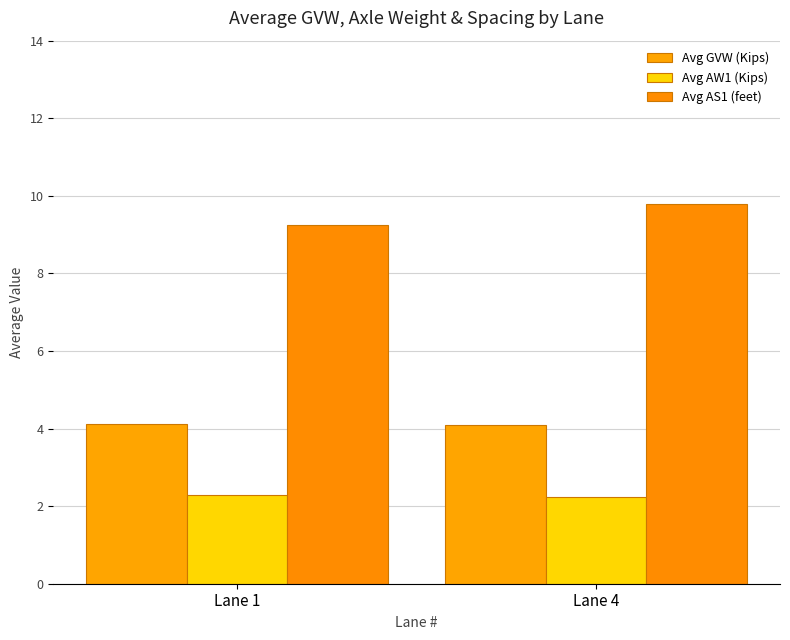

How many groups of bars are there?

2